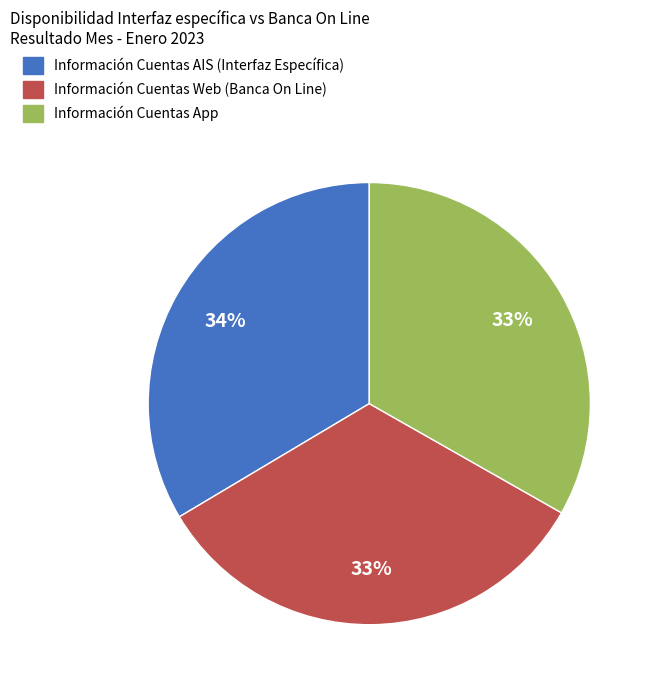

Does any single category account for the majority?

No